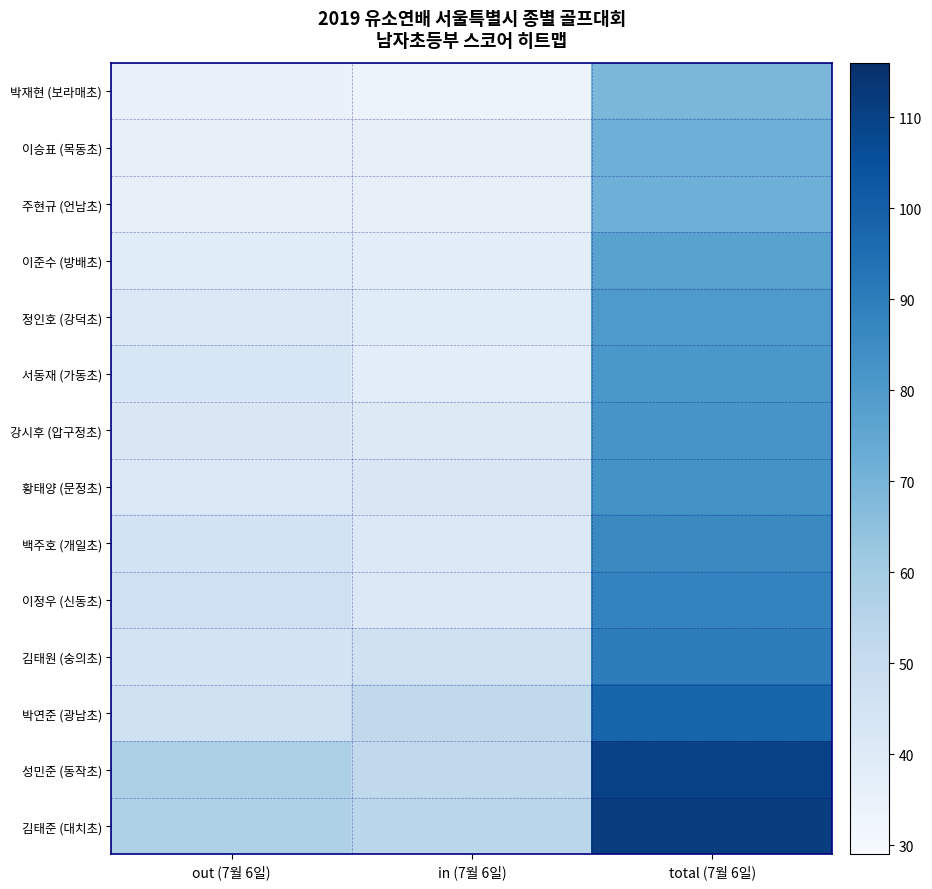

What is the maximum value shown in the chart?

111